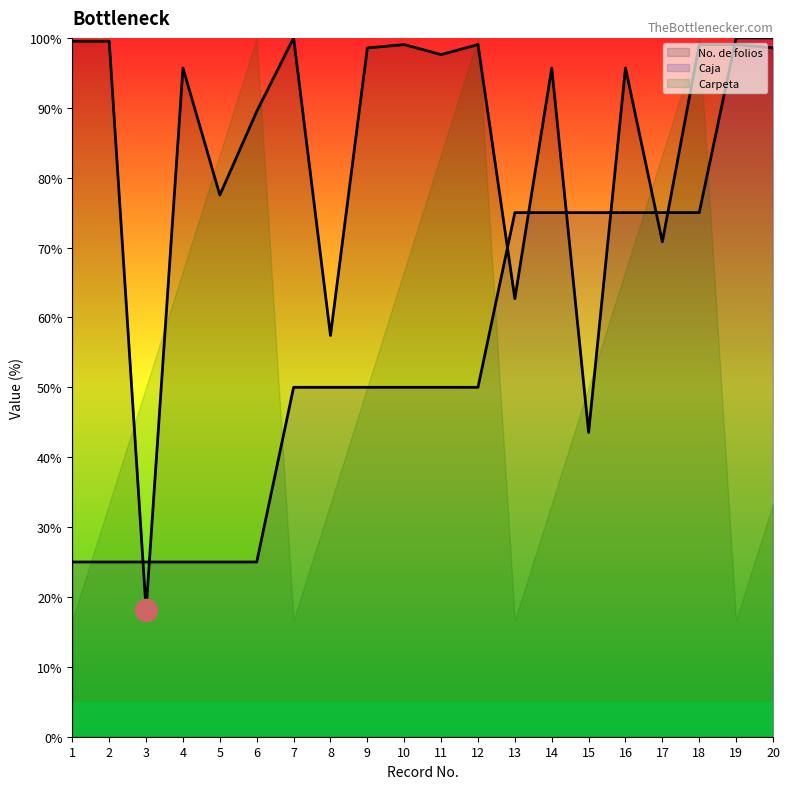

What is the value of the Caja point at the 20th from the left?

100.0